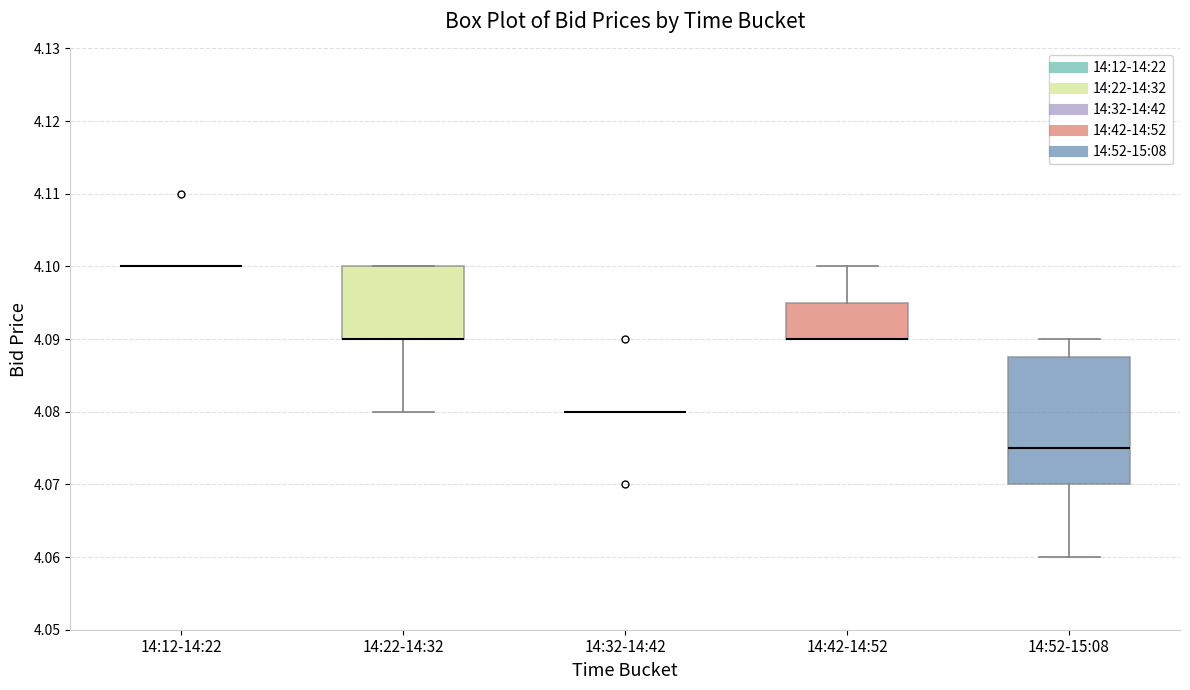

Where is the upper edge of the box for 14:52-15:08 on the y-axis? The values are not printed on the chart, so give them approximately, as read against the axis.

4.088